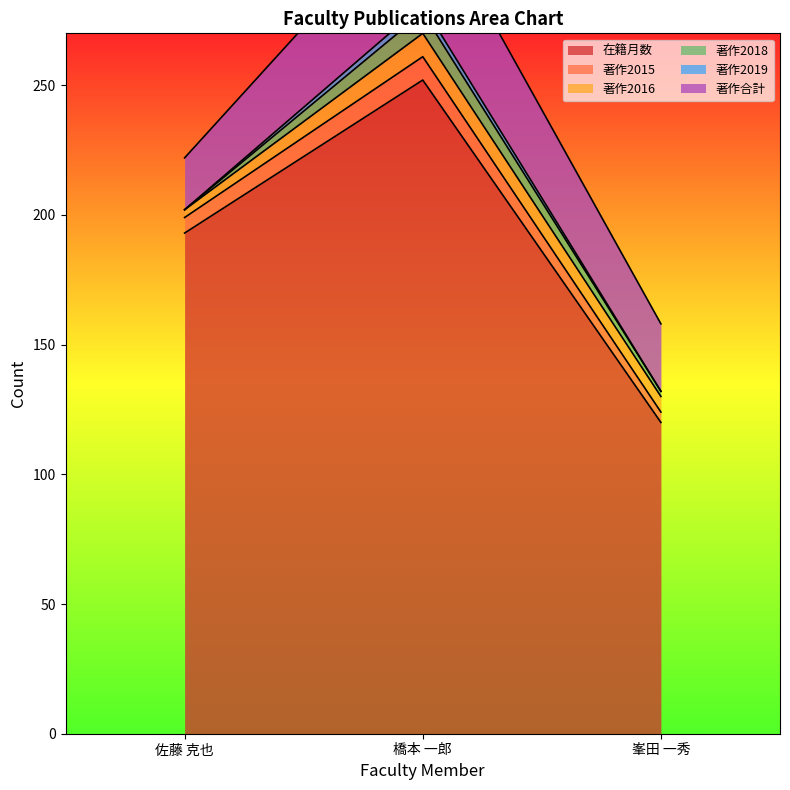

Which series has the largest range (max minus min)?

在籍月数